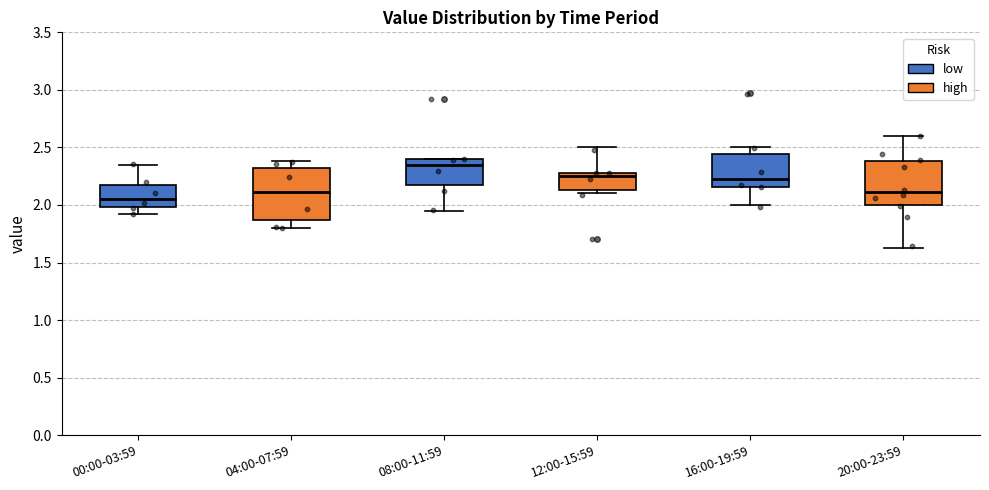

Reading left to right, transcribe this box plot: for each box, give where its median line is, the range the box spans, and where its two whiskers end, as read against the y-axis. The values are not printed on the chart, so give them approximately, as read against the axis.

00:00-03:59: median 2.05, box 2.00 to 2.20, whiskers 1.90 to 2.35
04:00-07:59: median 2.10, box 1.85 to 2.35, whiskers 1.80 to 2.40
08:00-11:59: median 2.35, box 2.15 to 2.40, whiskers 1.95 to 2.40
12:00-15:59: median 2.25, box 2.15 to 2.30, whiskers 2.10 to 2.50
16:00-19:59: median 2.25, box 2.15 to 2.45, whiskers 2.00 to 2.50
20:00-23:59: median 2.10, box 2.00 to 2.40, whiskers 1.65 to 2.60